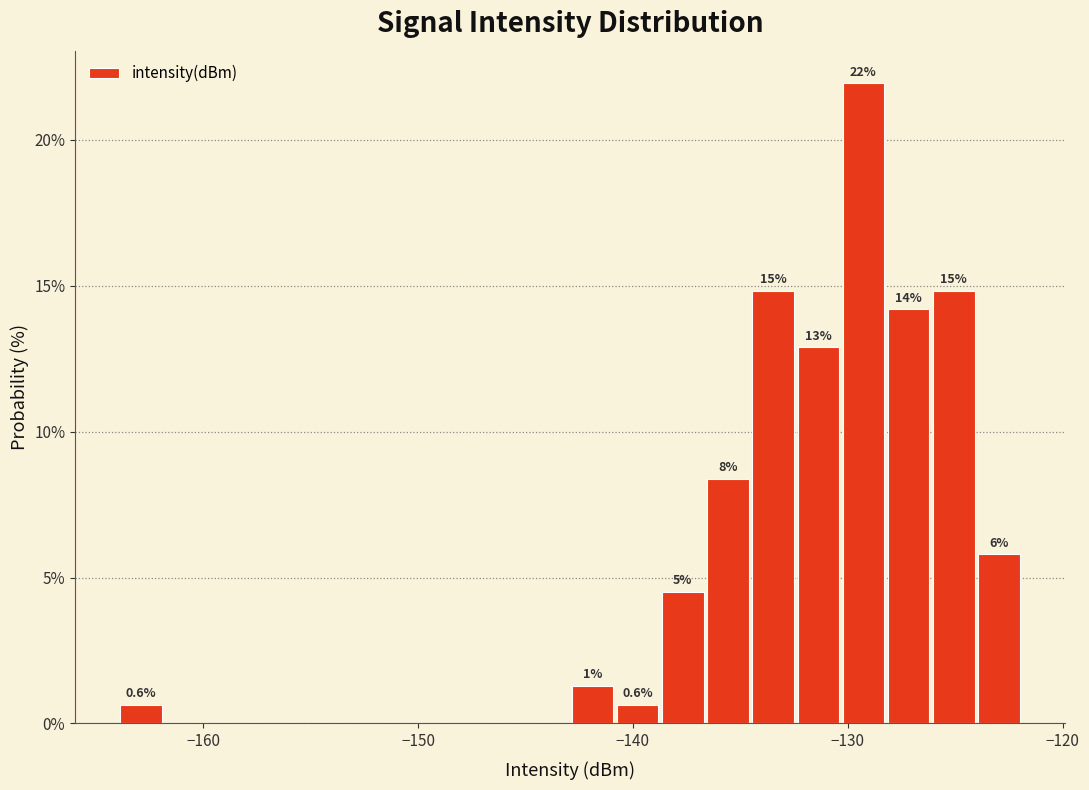

Read against the x-axis, roughly where is the centre of the tallest bar?

-129